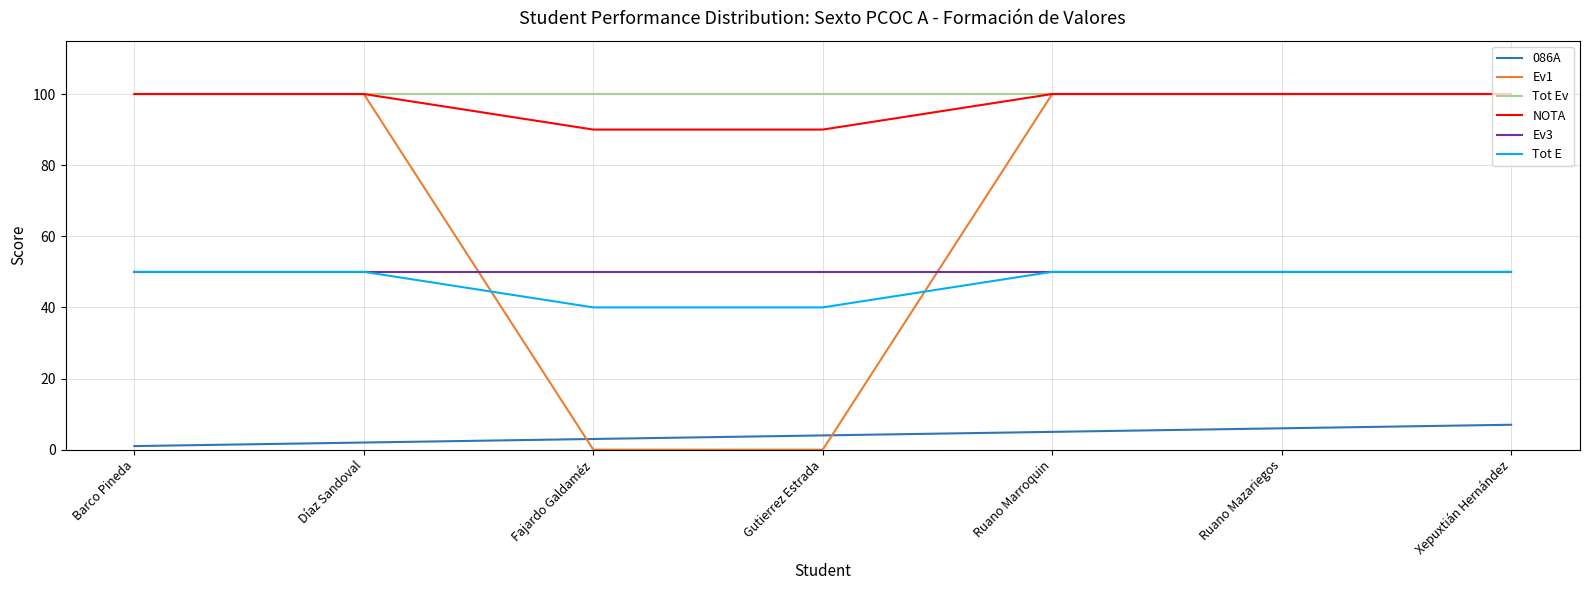

How many lines are shown in the chart?

6